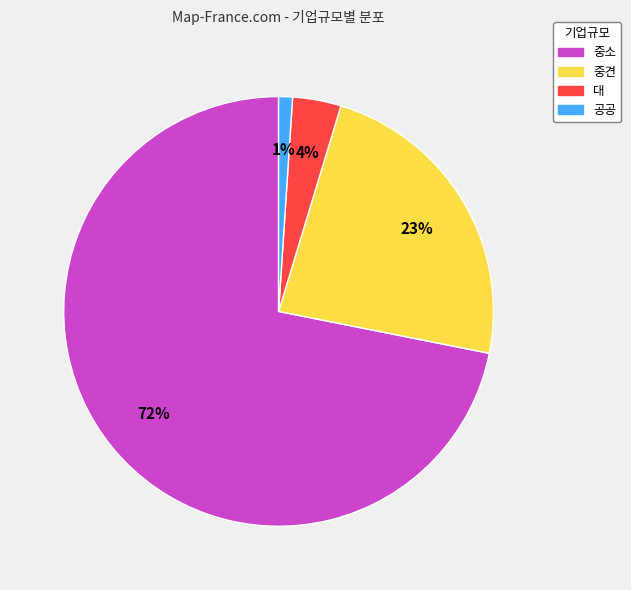

Is it true that 중견 is 35% of the pie?

False